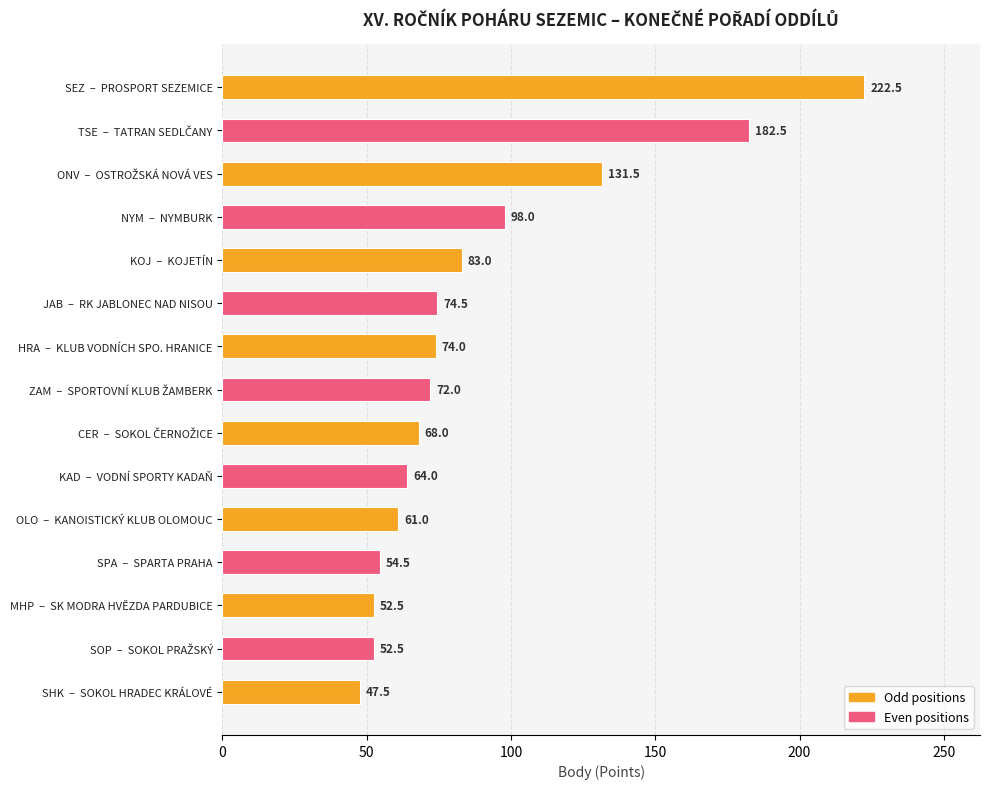

Count the number of categories in the chart.

15